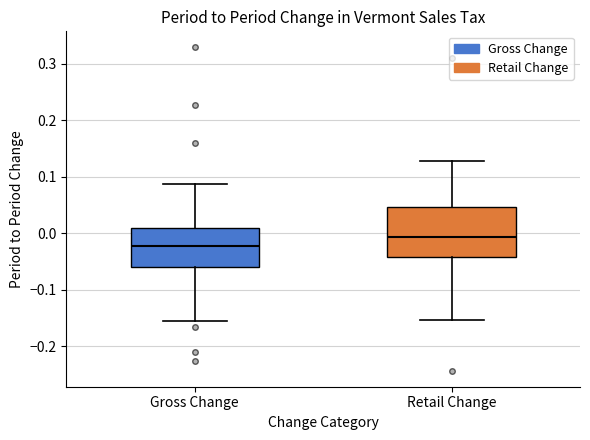

Reading left to right, transcribe this box plot: for each box, give where its median line is, the range the box spans, and where its two whiskers end, as read against the y-axis. The values are not printed on the chart, so give them approximately, as read against the axis.

Gross Change: median -0.02, box -0.06 to 0.01, whiskers -0.16 to 0.09
Retail Change: median -0.01, box -0.04 to 0.05, whiskers -0.15 to 0.13